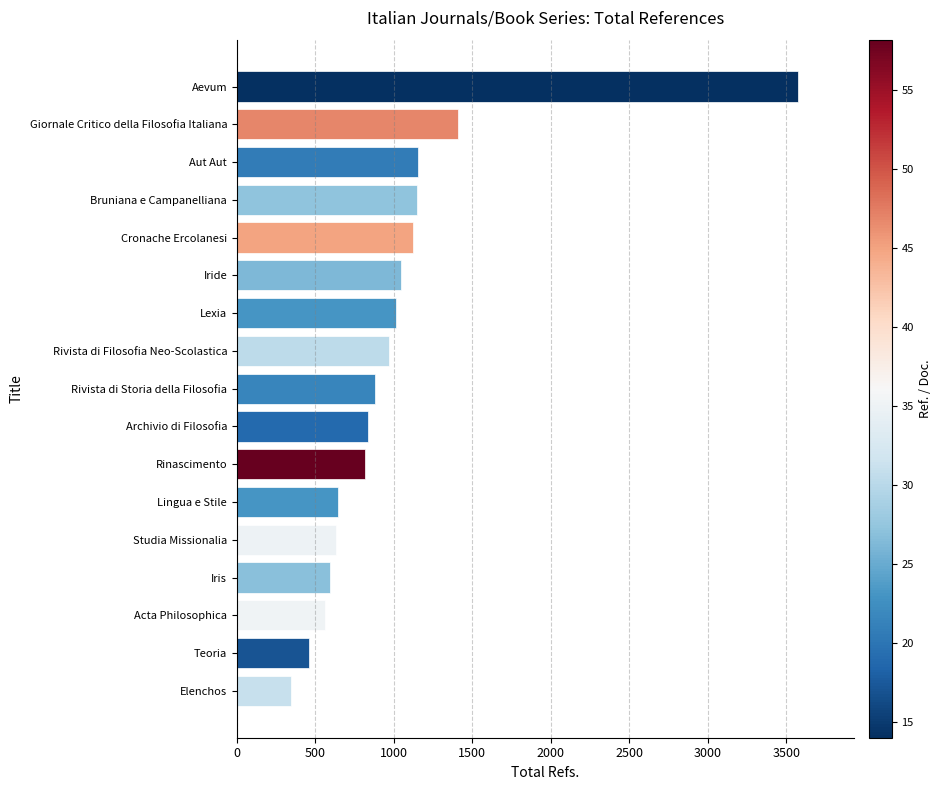

Which label corresponds to the smallest value in the chart?

Elenchos